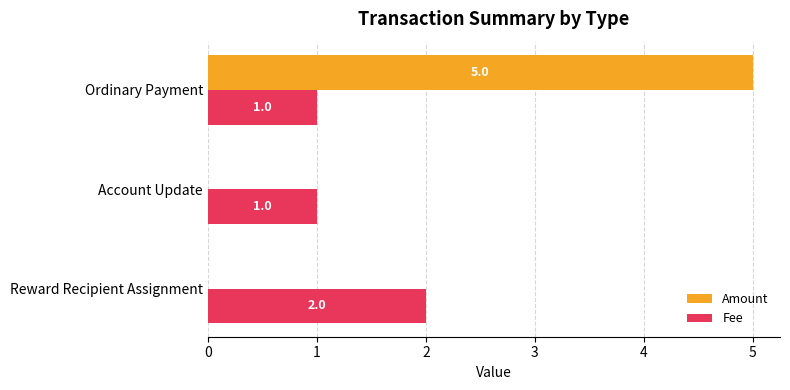

Which series has the largest total across all categories?

Amount